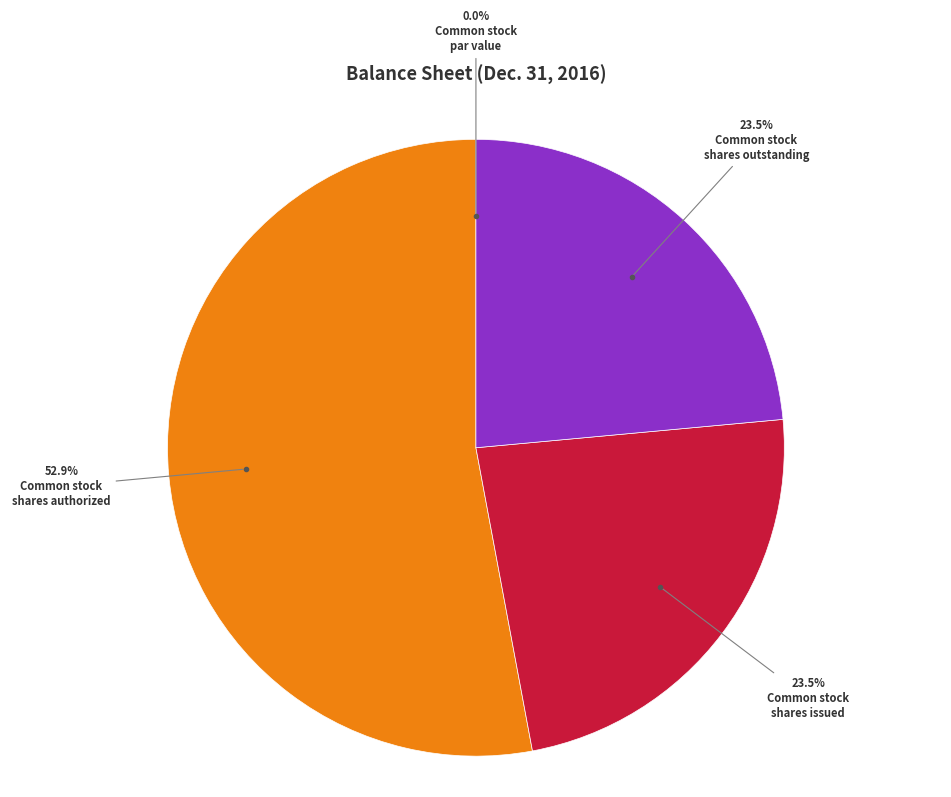

Does any single category account for the majority?

Yes